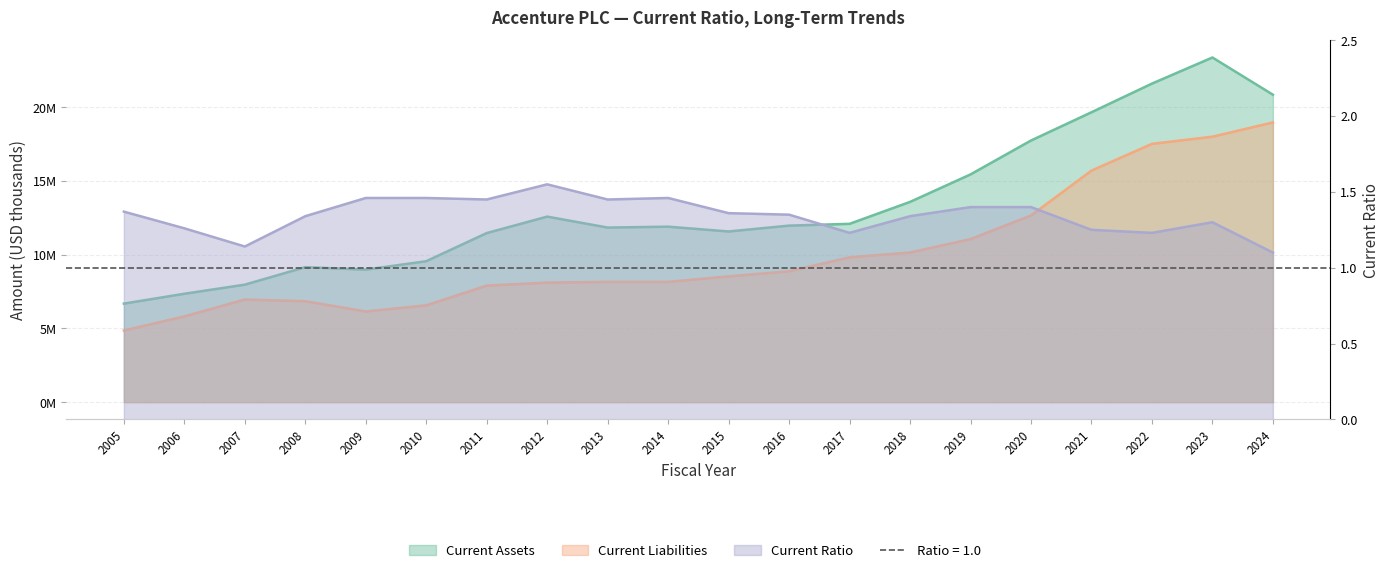

Reading right to left, what are all the values shown in this chart?

Current Assets: 20857781.0	23381931.0	21610871.0	19666511.0	17749756.0	15450601.0	13585559.0	12097289.0	11976222.0	11579394.0	11904442.0	11844178.0	12587931.0	11471183.0	9563625.0	8990514.0	9159128.0	7971178.0	7353821.0	6685267.0
Current Liabilities: 18976127.0	18009038.0	17523496.0	15708867.0	12662590.0	11061896.0	10151751.0	9824279.0	8878924.0	8532199.0	8158079.0	8160990.0	8109205.0	7906589.0	6567604.0	6151381.0	6847878.0	6962616.0	5816482.0	4862389.0
Current Ratio: 1.1	1.3	1.2	1.2	1.4	1.4	1.3	1.2	1.4	1.4	1.5	1.4	1.6	1.4	1.5	1.5	1.3	1.1	1.3	1.4